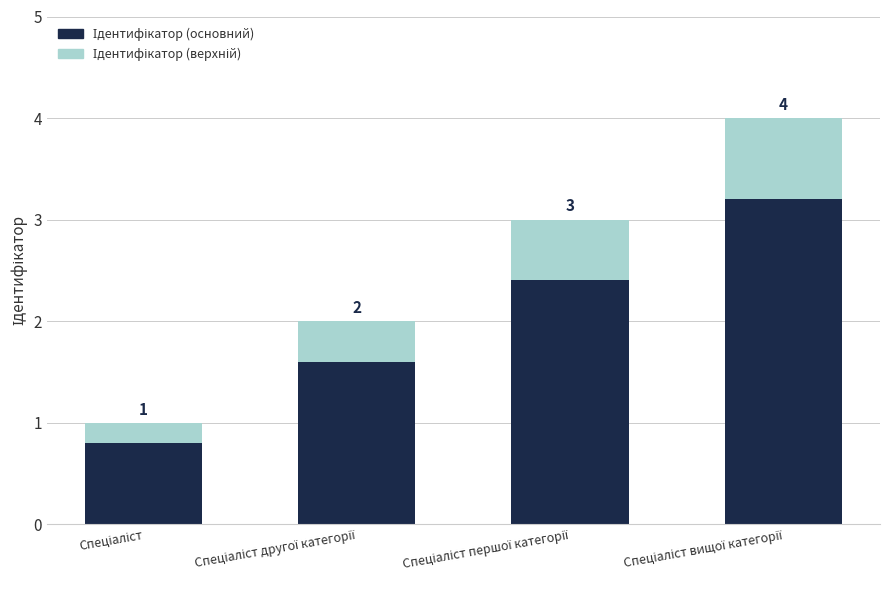

Which series has the largest range (max minus min)?

Ідентифікатор (основний)